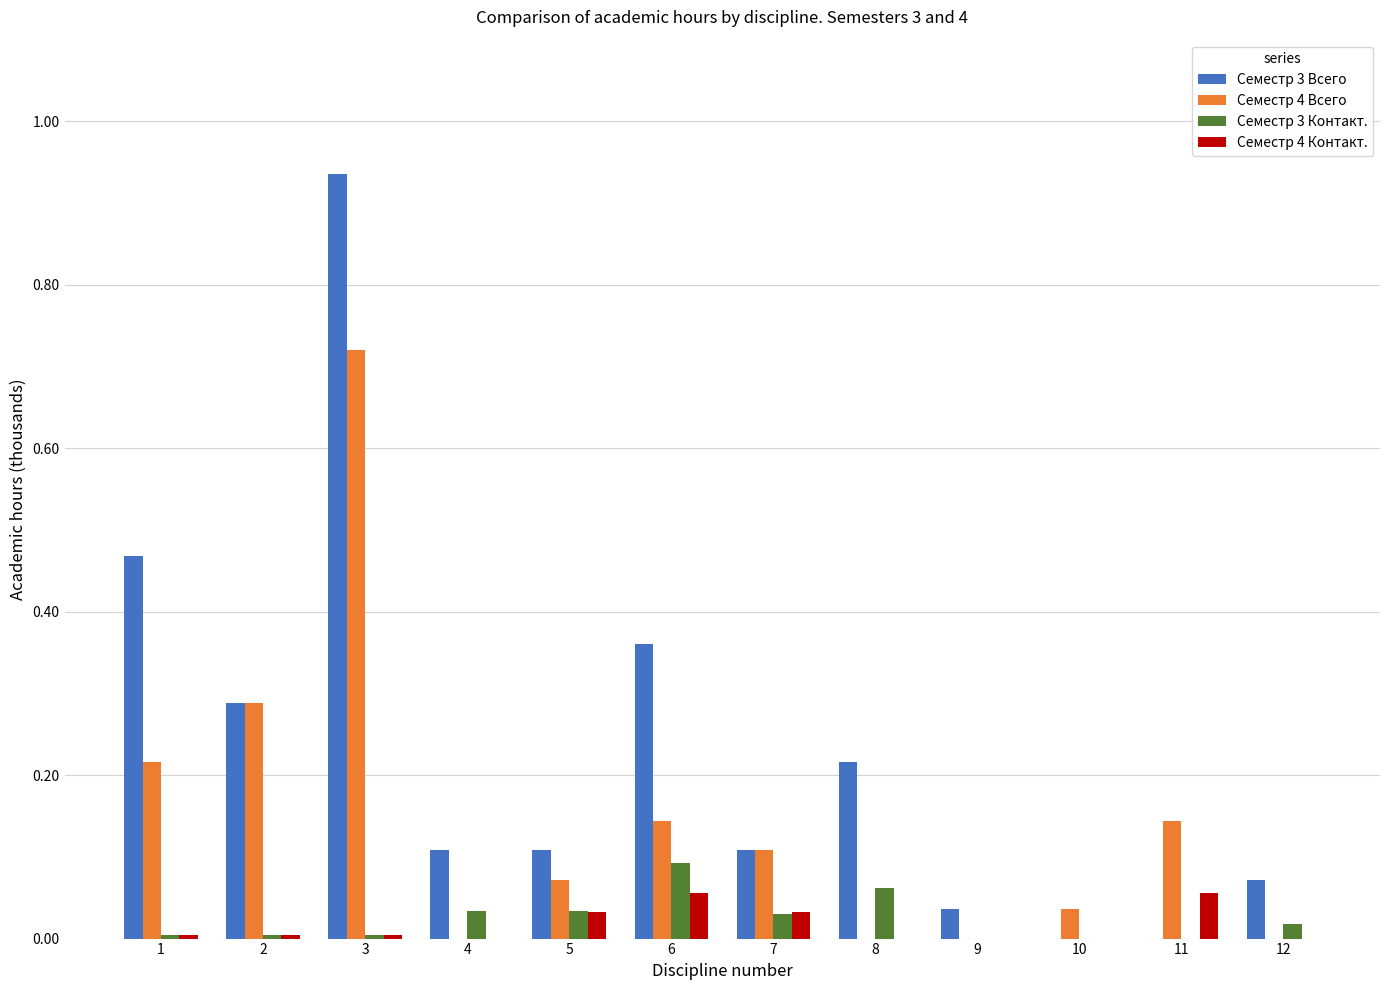

How many groups of bars are there?

12